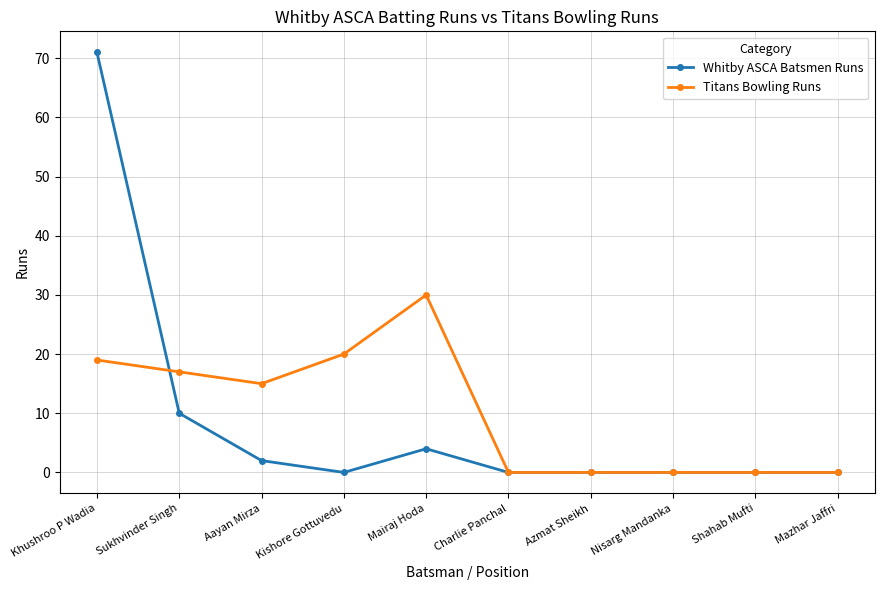

What is the difference between the maximum and minimum values in the Whitby ASCA Batsmen Runs series?

71